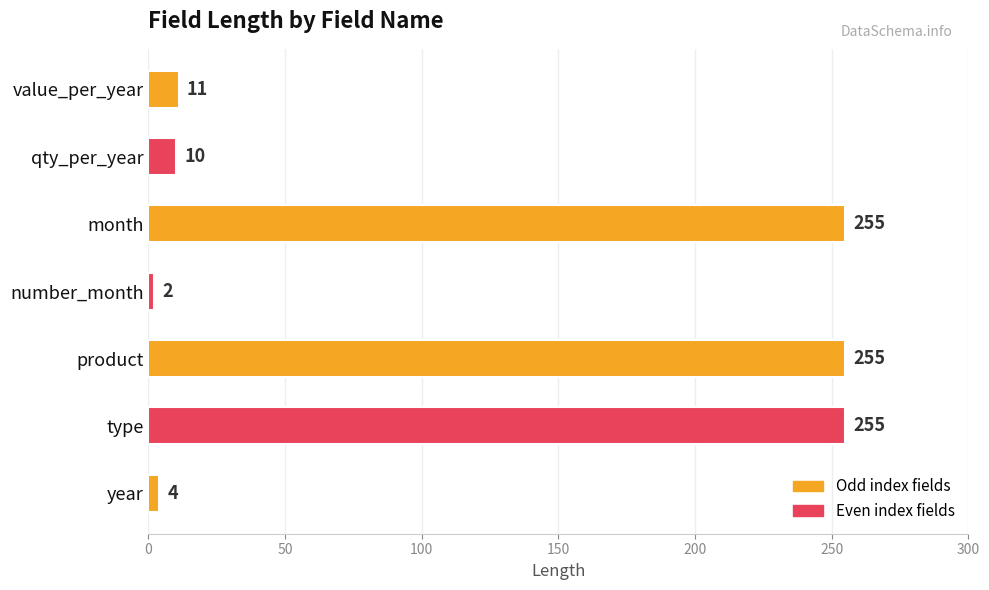

True or false: the data shows 255 at product.

True